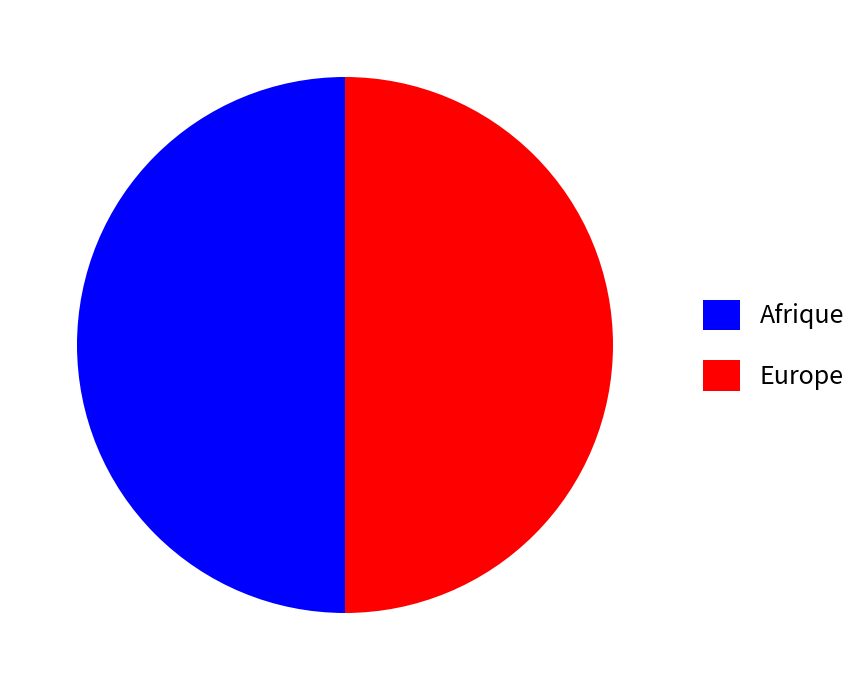

True or false: Europe accounts for 50% of the total.

True